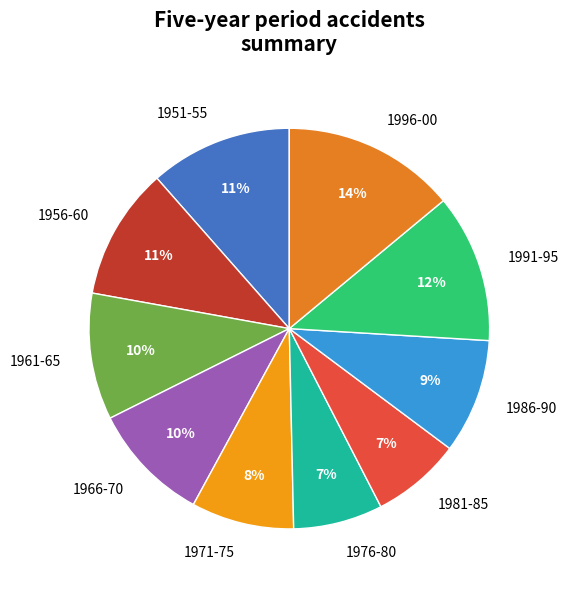

To the nearest percent, what is the difference between the 1981-85 and 1971-75 slice percentages?

1%